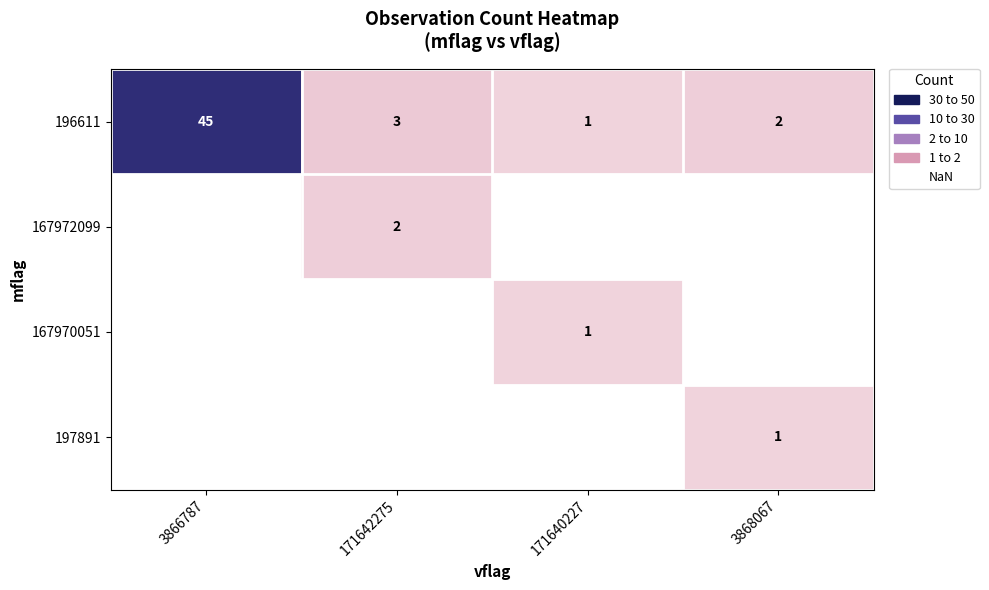

How many values in the 196611 series are below 3?

2